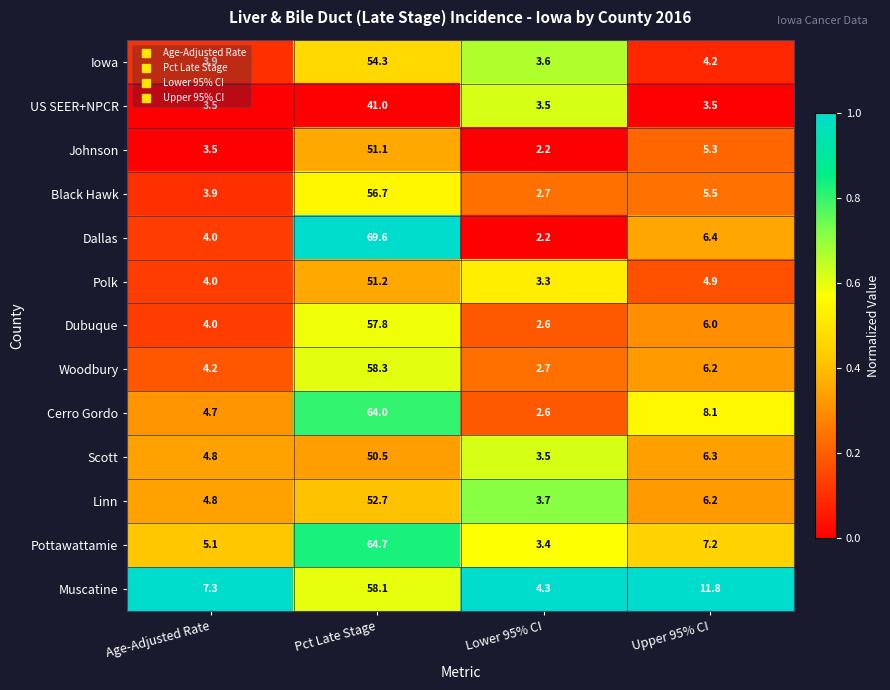

Which category has the lowest value in the Johnson series?

Lower 95% CI